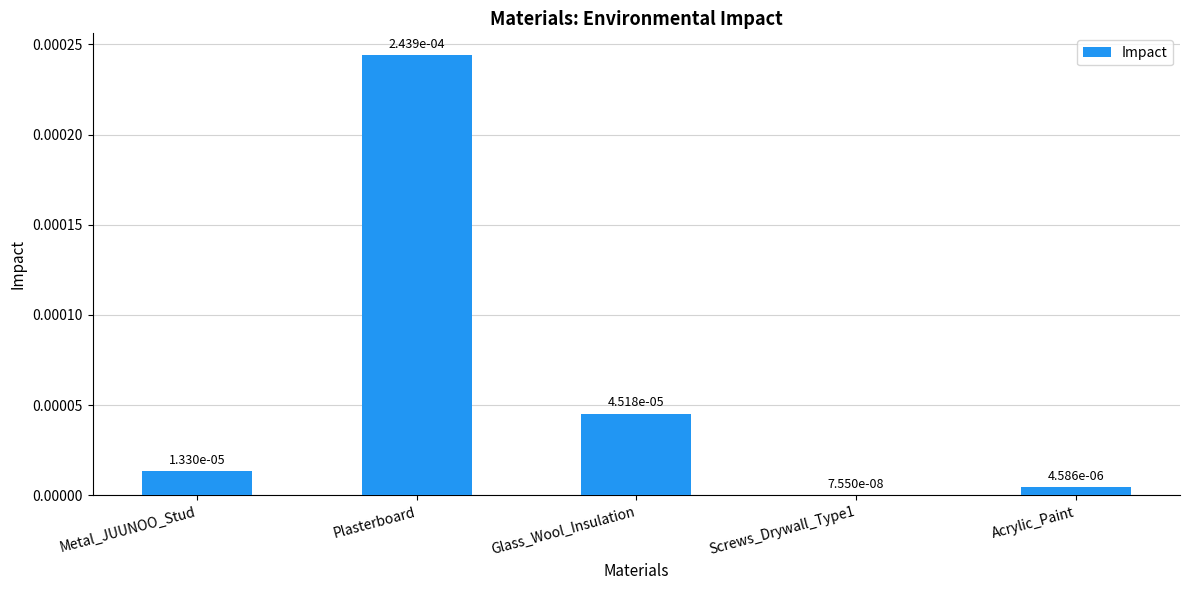

Which has a higher value, Screws_Drywall_Type1 or Glass_Wool_Insulation?

Glass_Wool_Insulation